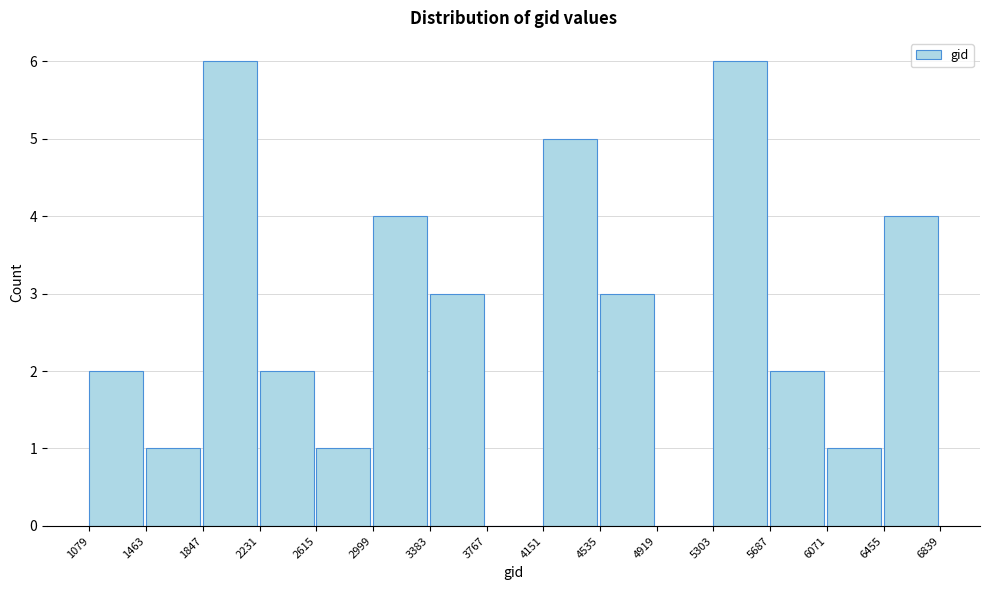

Reading left to right, transcribe this chart: for each bar, give the range it covers on the x-axis and its height. The values are not printed on the chart, so give them approximately, as read against the axis.

1079 to 1463: 2
1463 to 1847: 1
1847 to 2231: 6
2231 to 2615: 2
2615 to 2999: 1
2999 to 3383: 4
3383 to 3767: 3
3767 to 4151: 0
4151 to 4535: 5
4535 to 4919: 3
4919 to 5303: 0
5303 to 5687: 6
5687 to 6071: 2
6071 to 6455: 1
6455 to 6839: 4